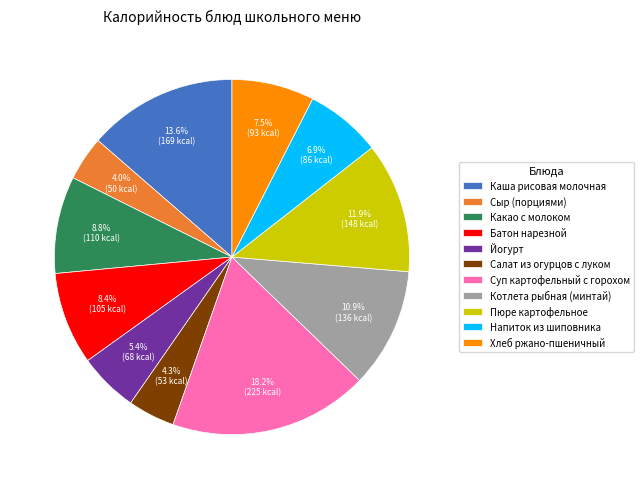

What percentage do Котлета рыбная (минтай) and Сыр (порциями) together represent?

14.9%